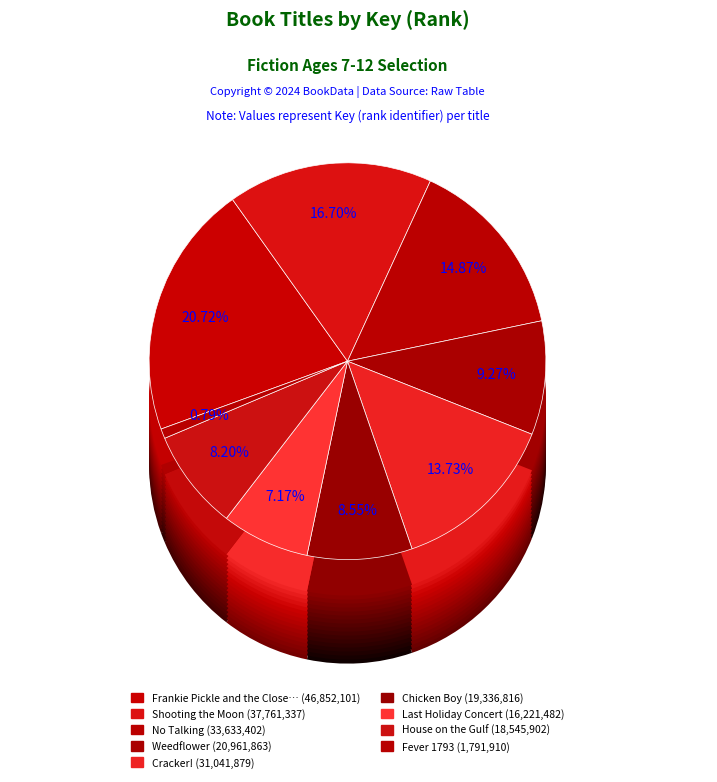

How many segments does this pie chart have?

9